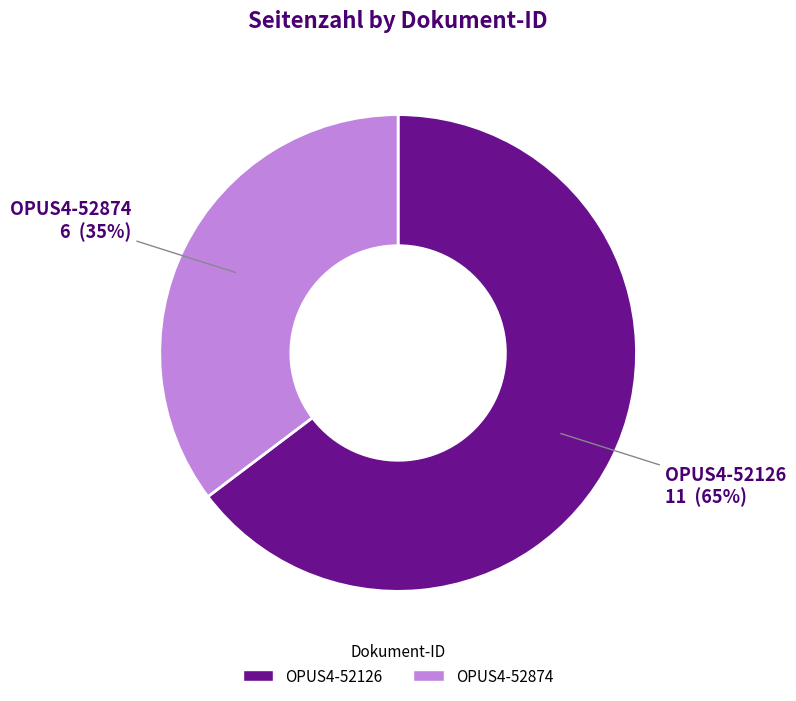

To the nearest percent, what portion does OPUS4-52126 represent?

65%